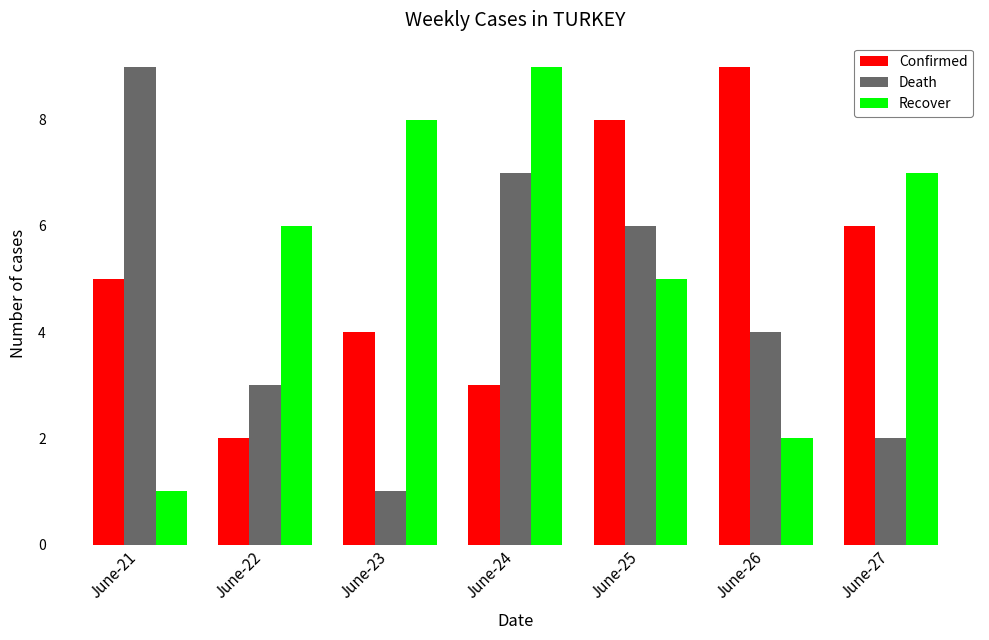

The Recover series shows 2 at June-27. True or false?

False